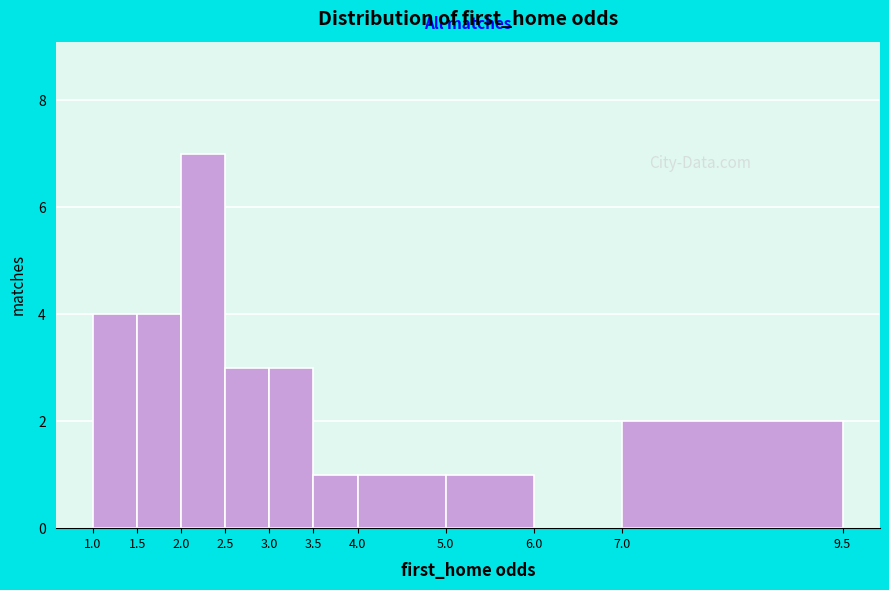

Reading left to right, transcribe this chart: for each bar, give the range it covers on the x-axis and its height. The values are not printed on the chart, so give them approximately, as read against the axis.

1.0 to 1.5: 4
1.5 to 2.0: 4
2.0 to 2.5: 7
2.5 to 3.0: 3
3.0 to 3.5: 3
3.5 to 4.0: 1
4.0 to 5.0: 1
5.0 to 6.0: 1
6.0 to 7.0: 0
7.0 to 9.5: 2